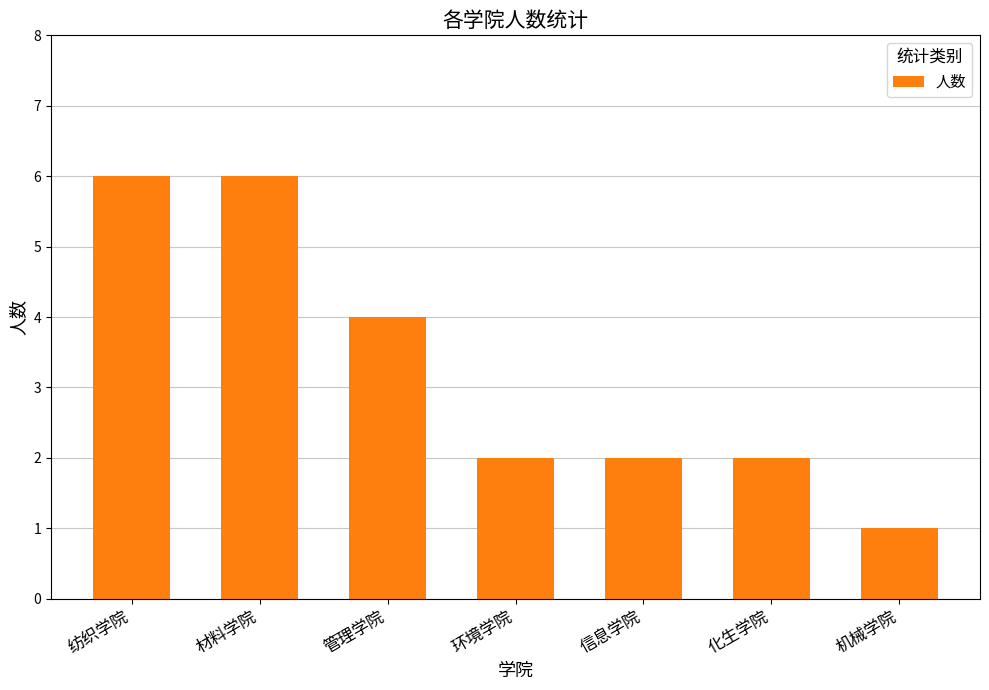

Does the chart contain stacked bars?

No